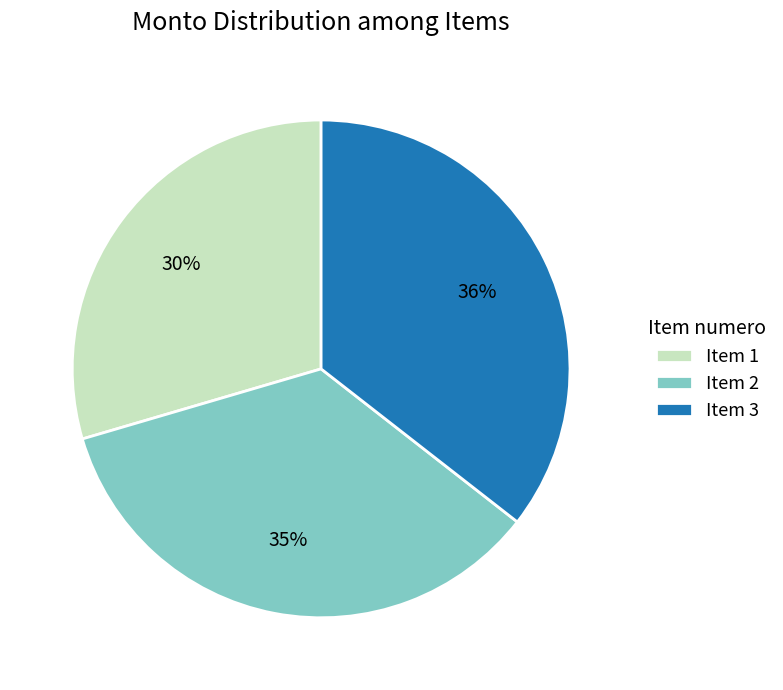

Count the number of slices in the pie.

3